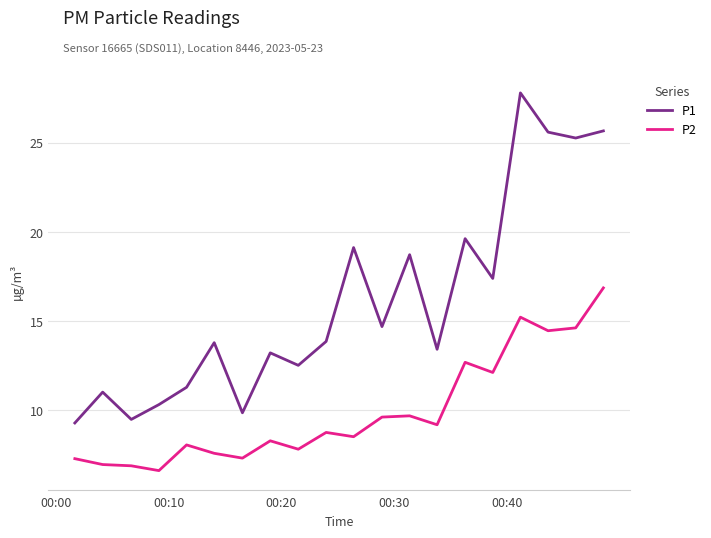

Which series has the widest spread of values?

P1